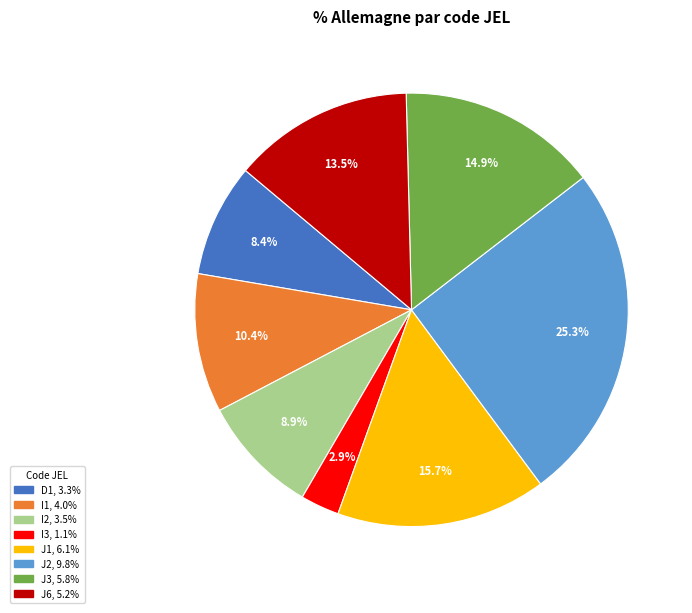

To the nearest percent, what is the average slice percentage?

12%